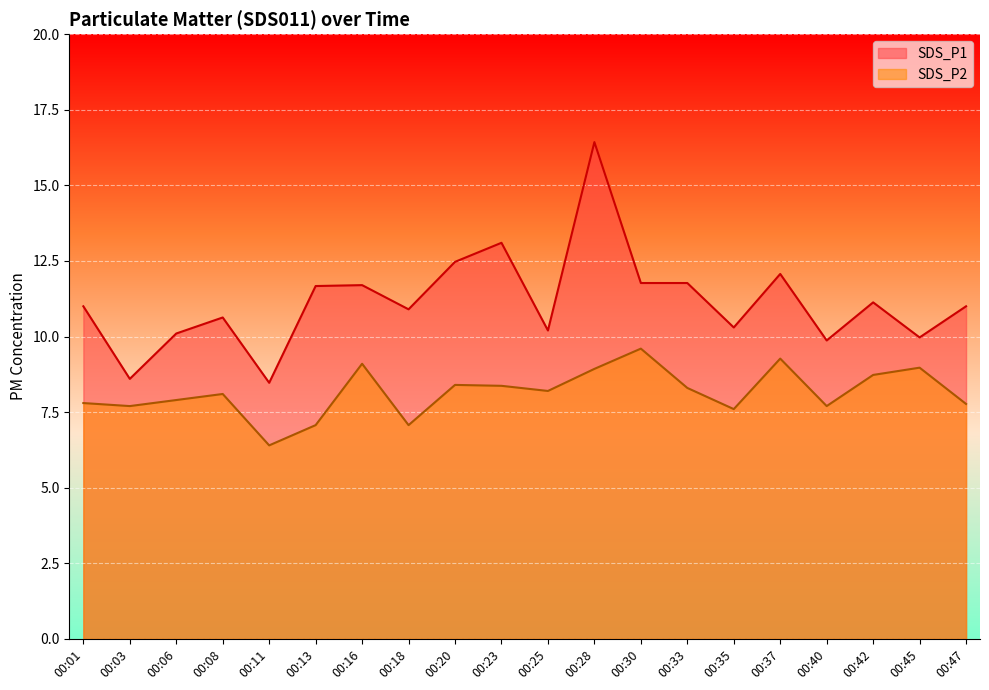

Rank the series at 00:45 from highest to lowest value.

SDS_P1, SDS_P2